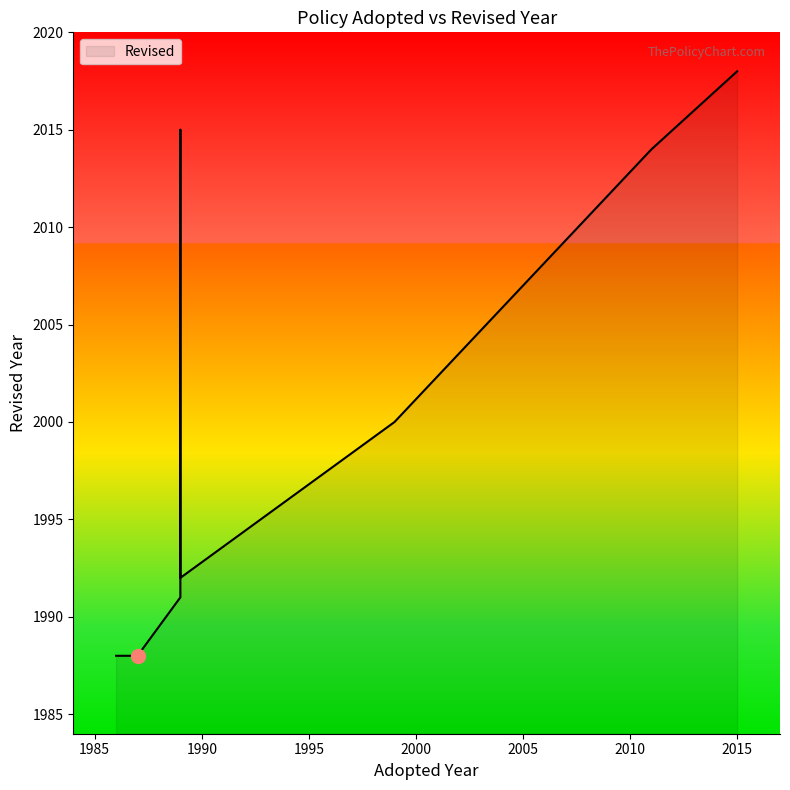

Reading right to left, transcribe all the data shown in this chart.

2018	2014	2014	2000	1988	1992	2015	1991	1988	1988